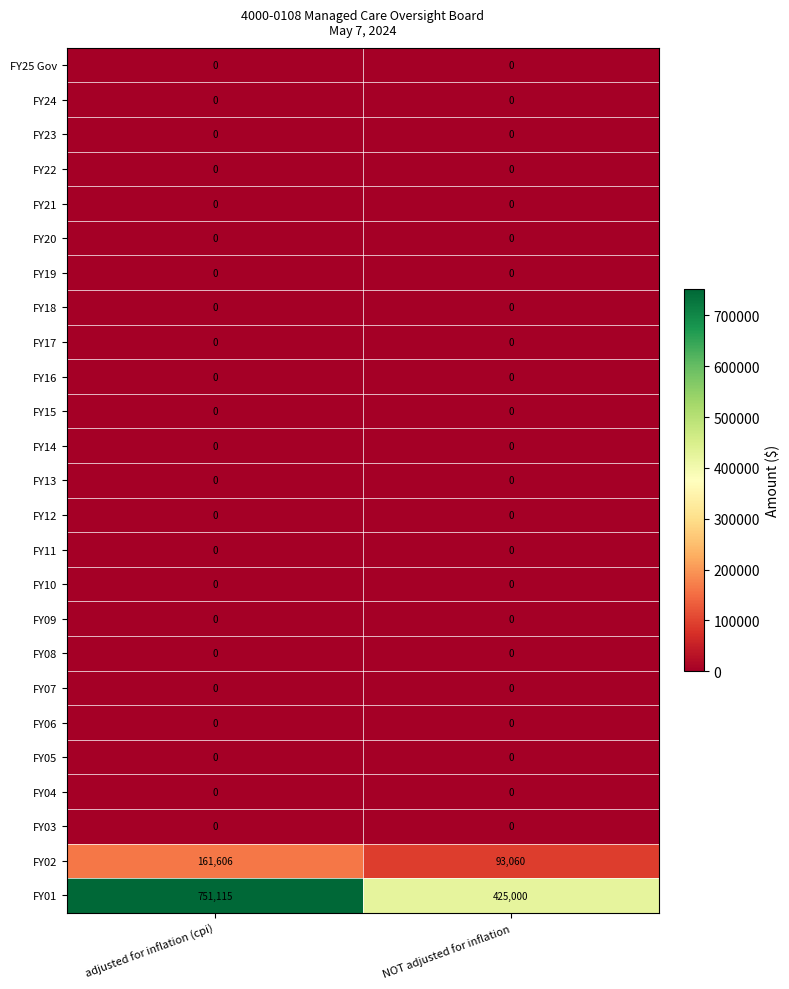

At how many categories does at least one series exceed 720453?

1